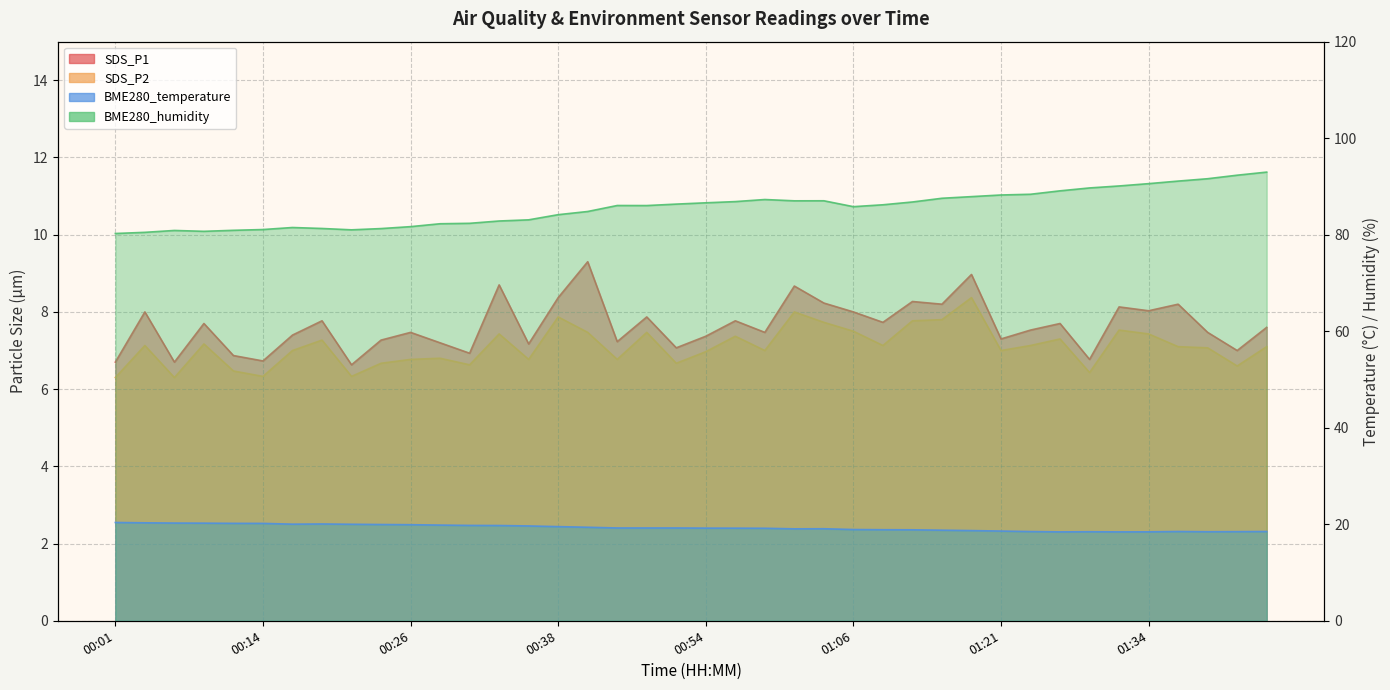

The value of BME280_temperature at 01:16 is 33.5. True or false?

False